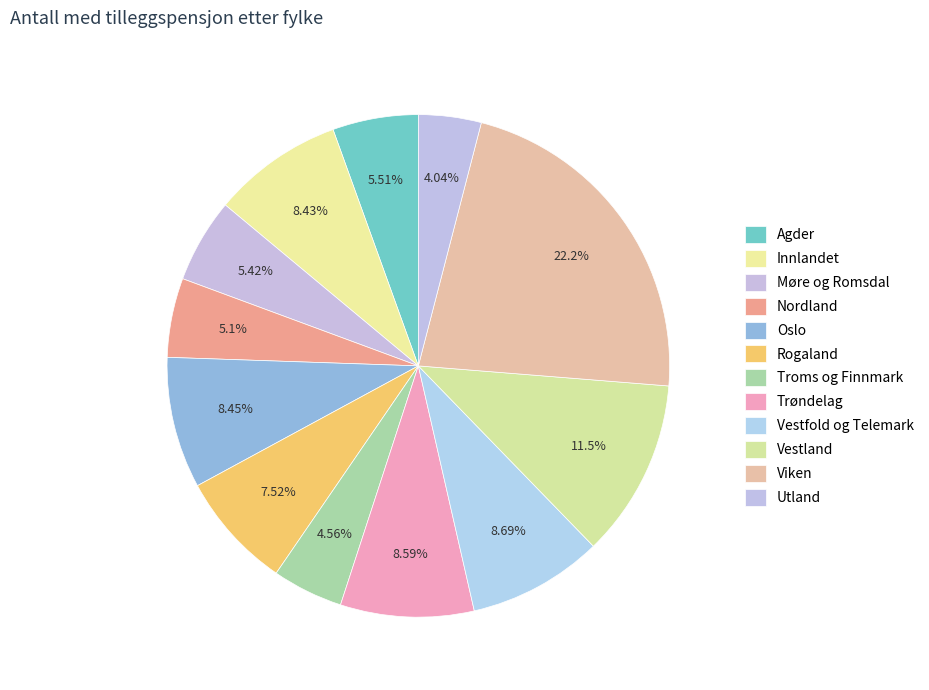

How many segments does this pie chart have?

12